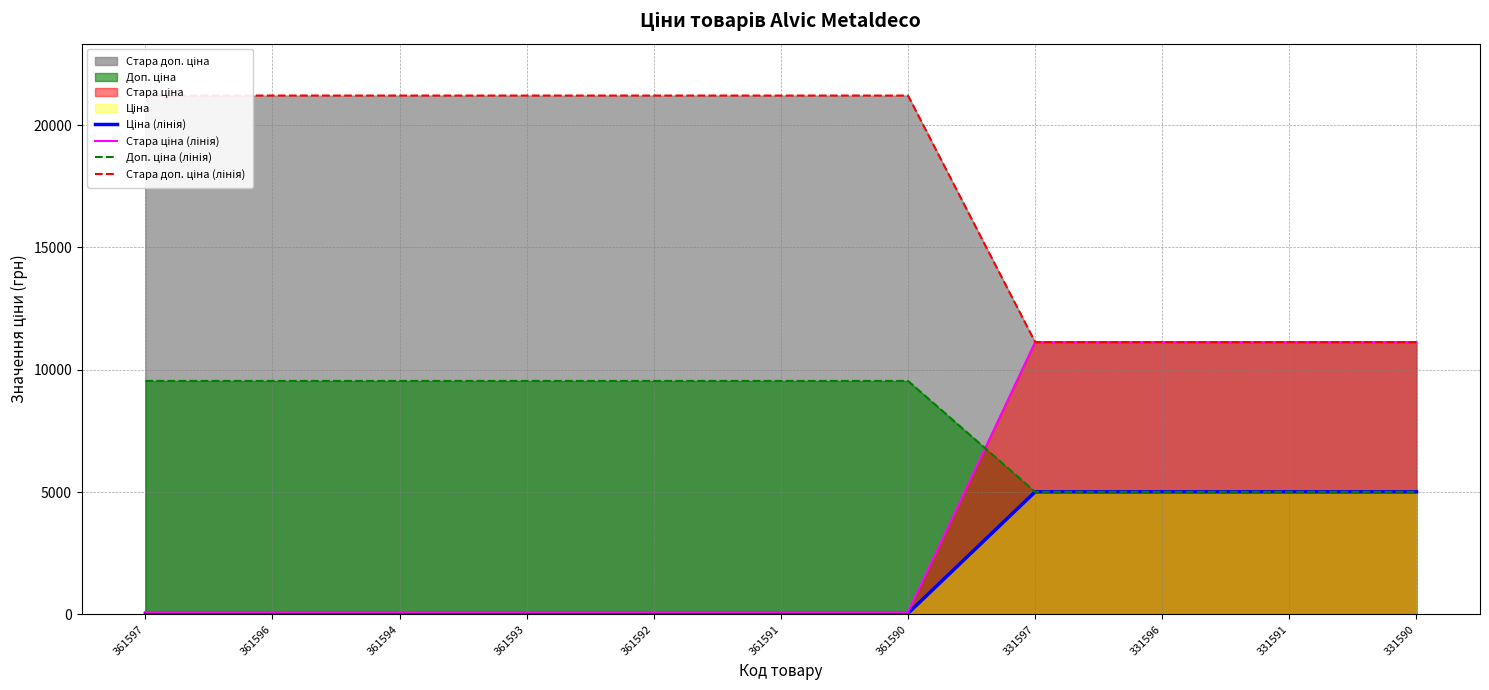

Between 361596 and 361590, which series saw the biggest shift?

Ціна (лінія)